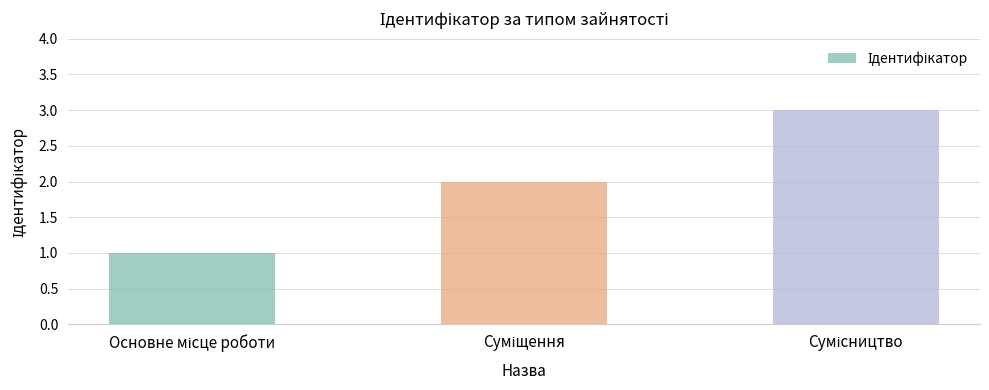

What is the sum of all values?

6